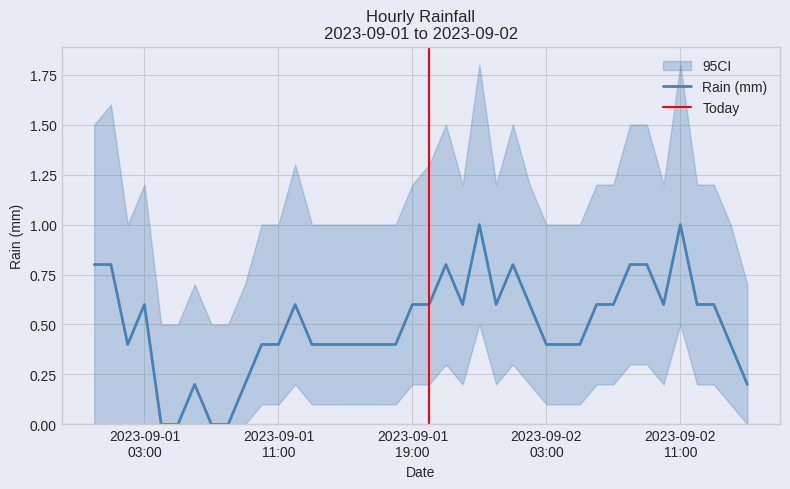

Reading left to right, transcribe all the data shown in this chart.

Daily Rain (mm): 0.8	0.8	0.4	0.6	0.0	0.0	0.2	0.0	0.0	0.2	0.4	0.4	0.6	0.4	0.4	0.4	0.4	0.4	0.4	0.6	0.6	0.8	0.6	1.0	0.6	0.8	0.6	0.4	0.4	0.4	0.6	0.6	0.8	0.8	0.6	1.0	0.6	0.6	0.4	0.2
CI_lower: 0.0	0.0	0.0	0.0	0.0	0.0	0.0	0.0	0.0	0.0	0.1	0.1	0.2	0.1	0.1	0.1	0.1	0.1	0.1	0.2	0.2	0.3	0.2	0.5	0.2	0.3	0.2	0.1	0.1	0.1	0.2	0.2	0.3	0.3	0.2	0.5	0.2	0.2	0.1	0.0
CI_upper: 1.5	1.6	1.0	1.2	0.5	0.5	0.7	0.5	0.5	0.7	1.0	1.0	1.3	1.0	1.0	1.0	1.0	1.0	1.0	1.2	1.3	1.5	1.2	1.8	1.2	1.5	1.2	1.0	1.0	1.0	1.2	1.2	1.5	1.5	1.2	1.8	1.2	1.2	1.0	0.7